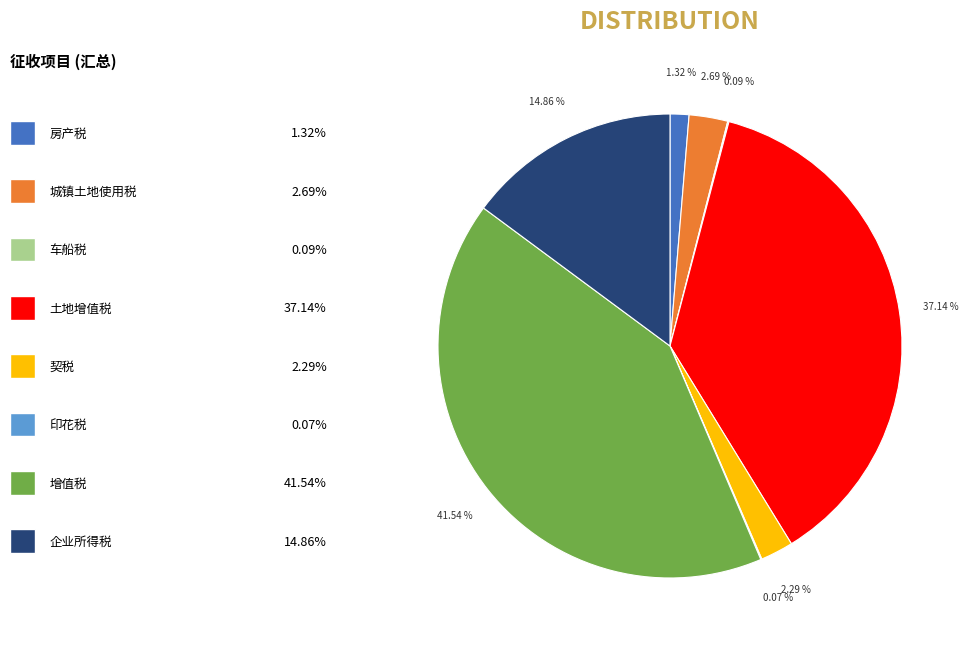

Is there a majority slice in this chart?

No